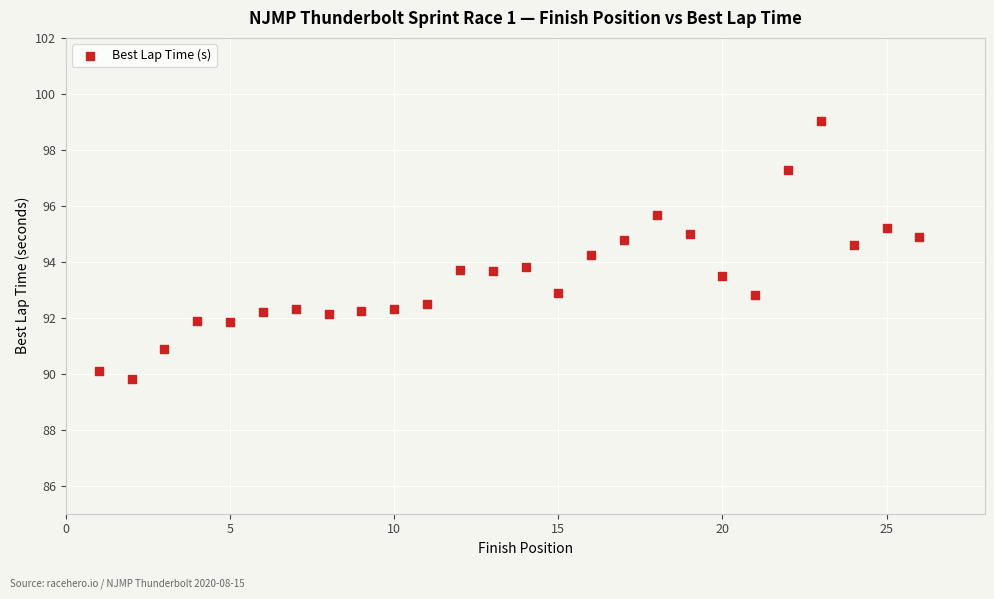

What is the range of X values (max minus min)?

25.0